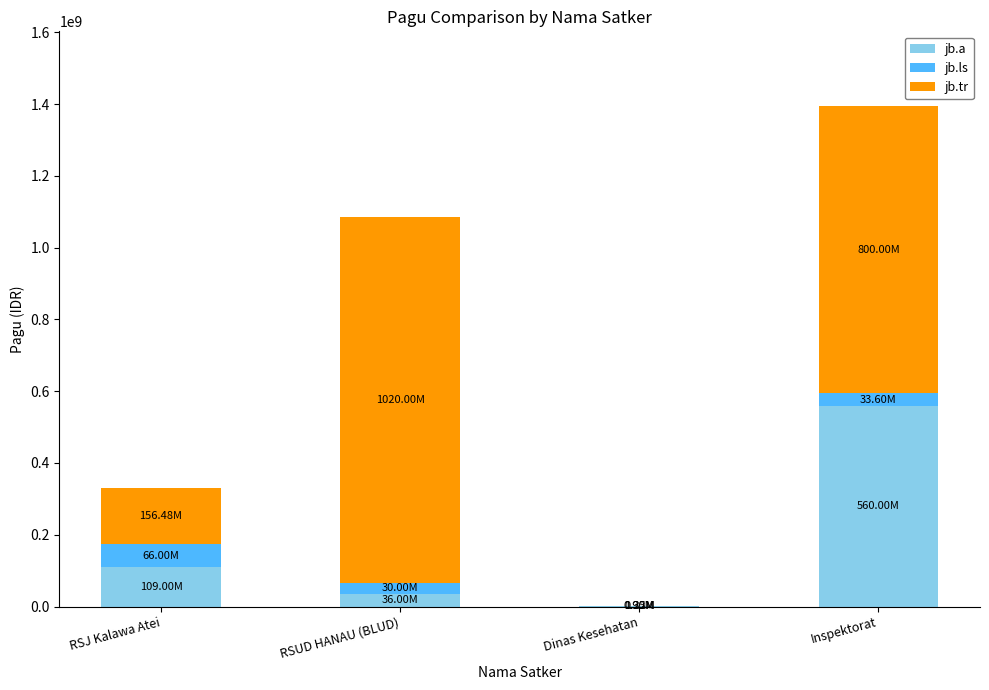

Where is jb.a nearest to the value 280612475?

RSJ Kalawa Atei